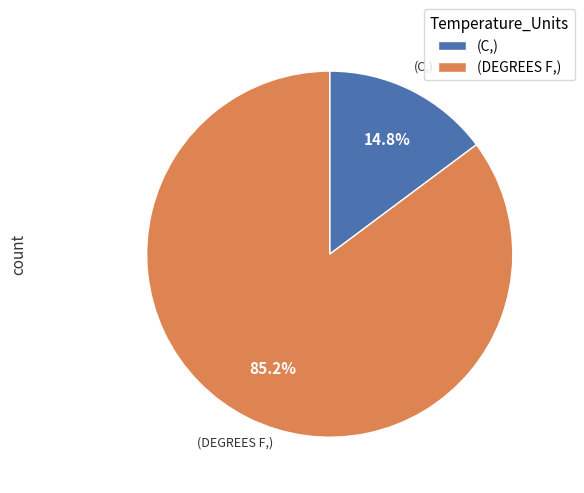

Rank the categories by value from highest to lowest.

(DEGREES F,), (C,)